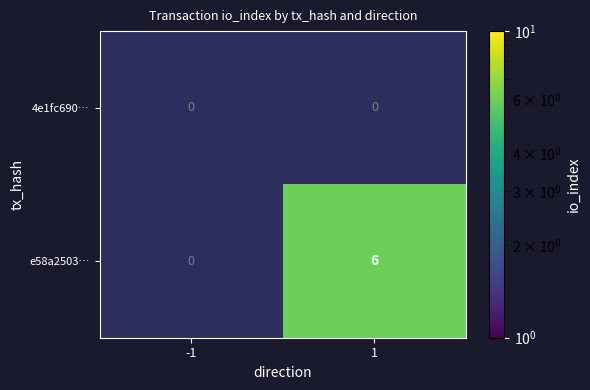

How many positive values does the e58a2503… series have?

1